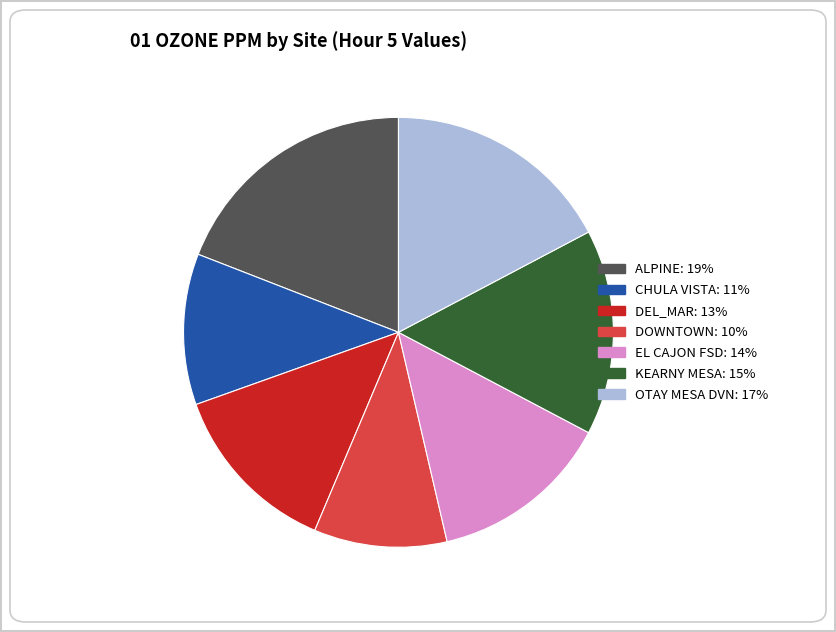

Is there any slice that represents more than half of the pie?

No